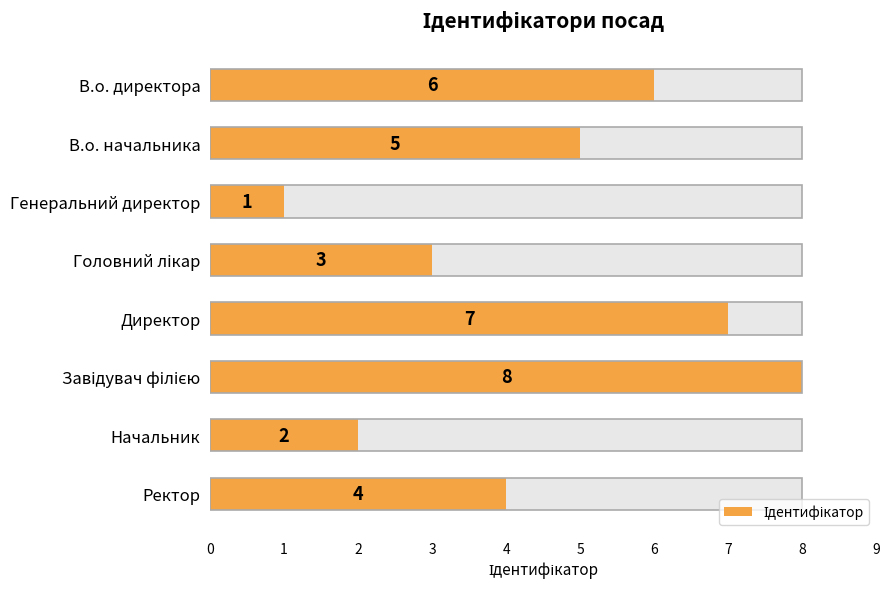

How many values are between 3 and 7?

5